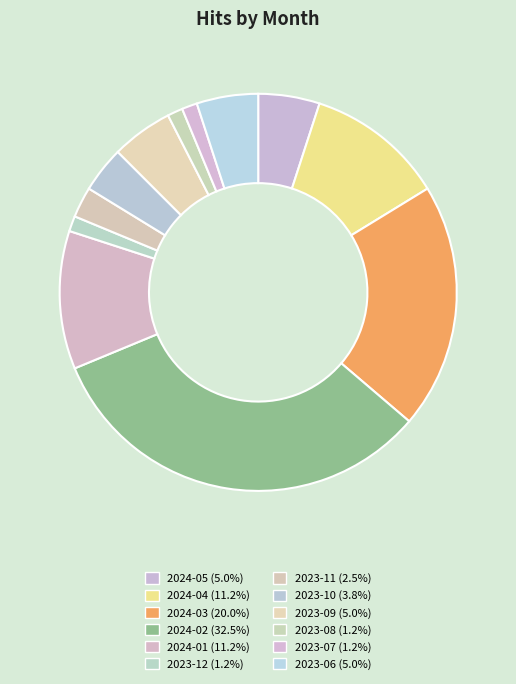

How many segments does this pie chart have?

12